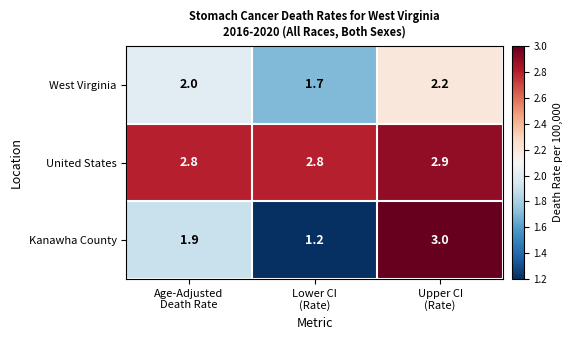

What is the maximum value shown in the chart?

3.0